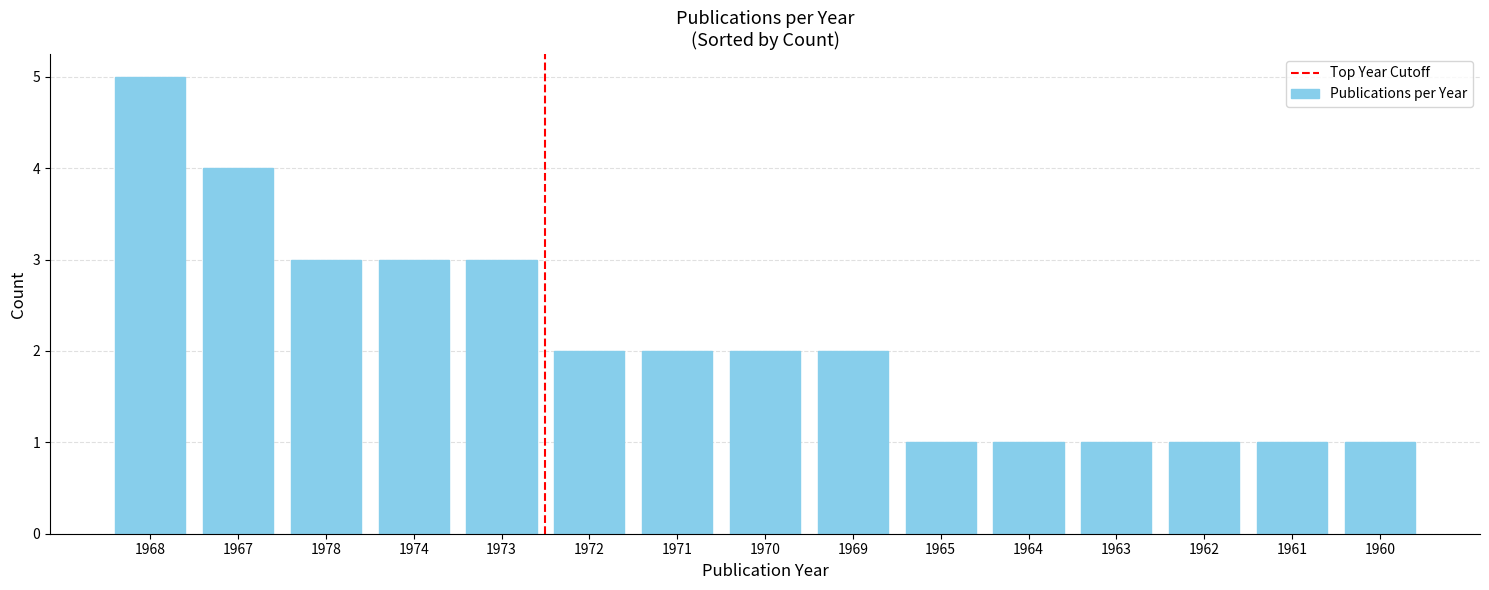

The chart shows a value of 2 at 1961. True or false?

False